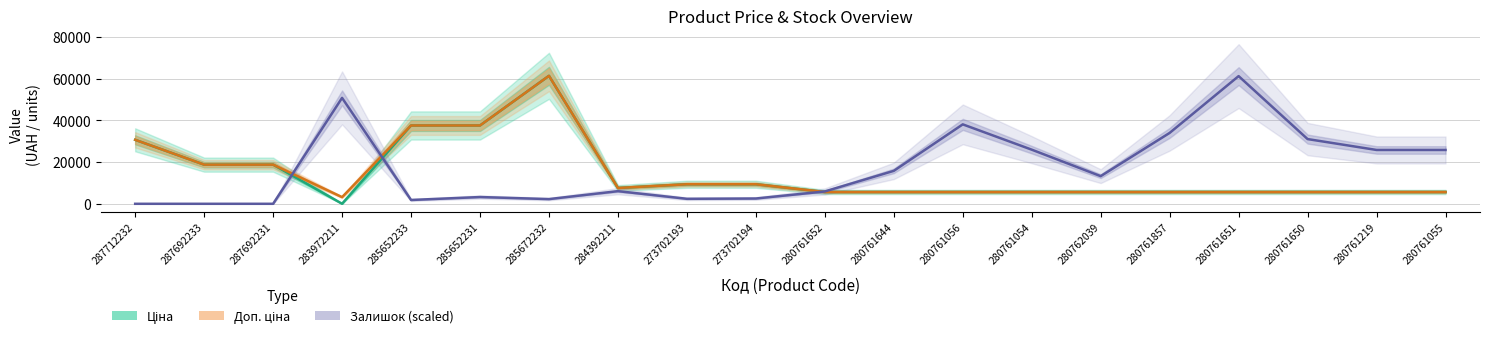

What are all the series names shown in the legend?

Ціна, Доп. ціна, Залишок (scaled)